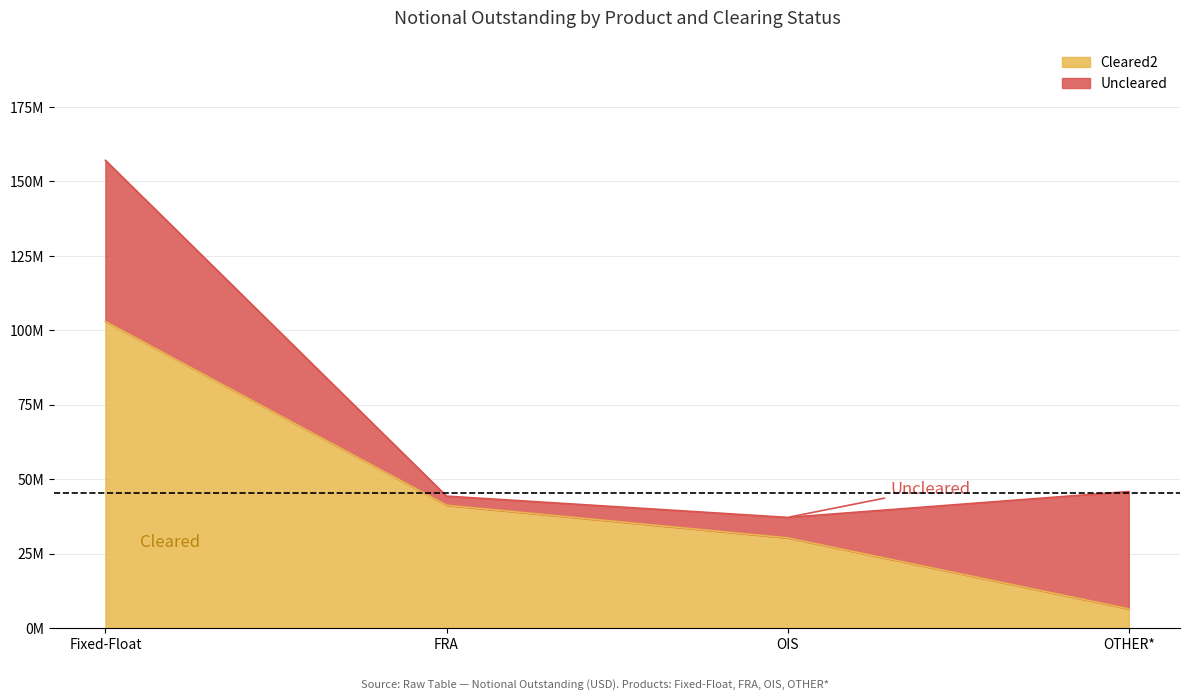

What is the difference between the TOTAL values at Fixed-Float and OTHER*?

111215379